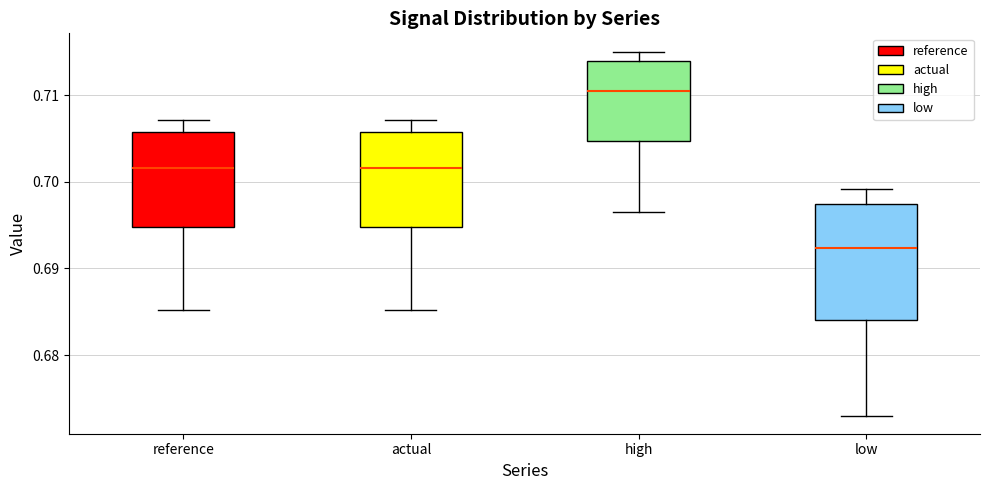

Reading left to right, transcribe this box plot: for each box, give where its median line is, the range the box spans, and where its two whiskers end, as read against the y-axis. The values are not printed on the chart, so give them approximately, as read against the axis.

reference: median 0.702, box 0.695 to 0.706, whiskers 0.685 to 0.707
actual: median 0.702, box 0.695 to 0.706, whiskers 0.685 to 0.707
high: median 0.710, box 0.705 to 0.714, whiskers 0.697 to 0.715
low: median 0.692, box 0.684 to 0.697, whiskers 0.673 to 0.699